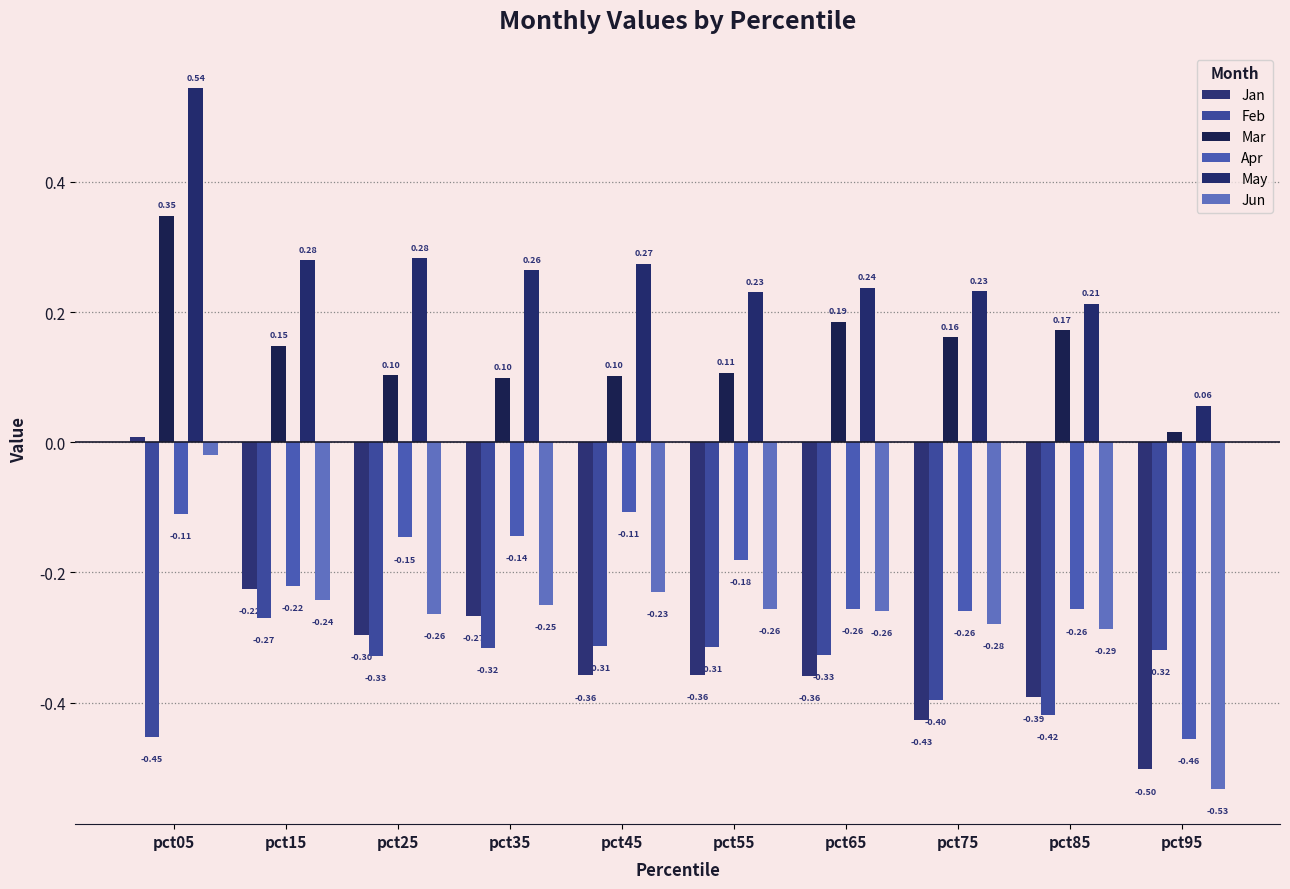

How many bars are there in each group?

6